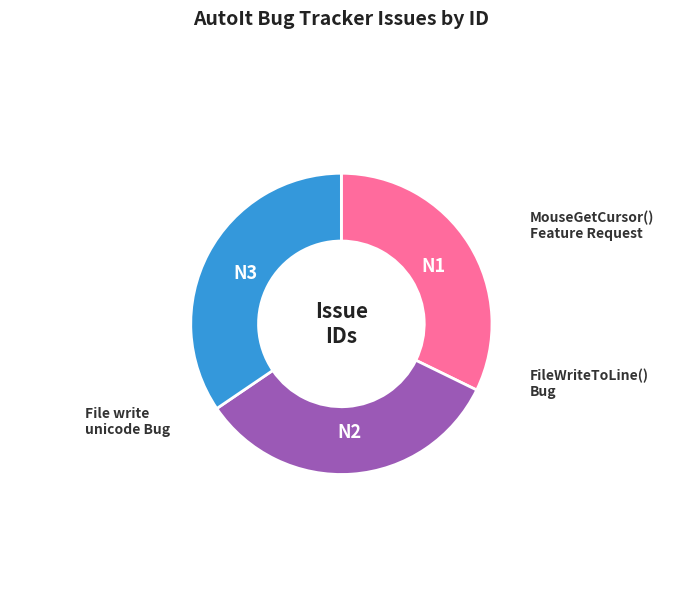

The FileWriteToLine() Bug slice represents 22% of the pie. True or false?

False